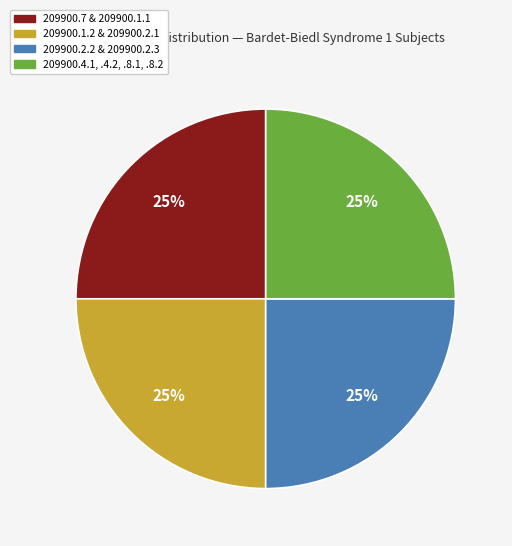

To the nearest percent, what is the average slice percentage?

25%